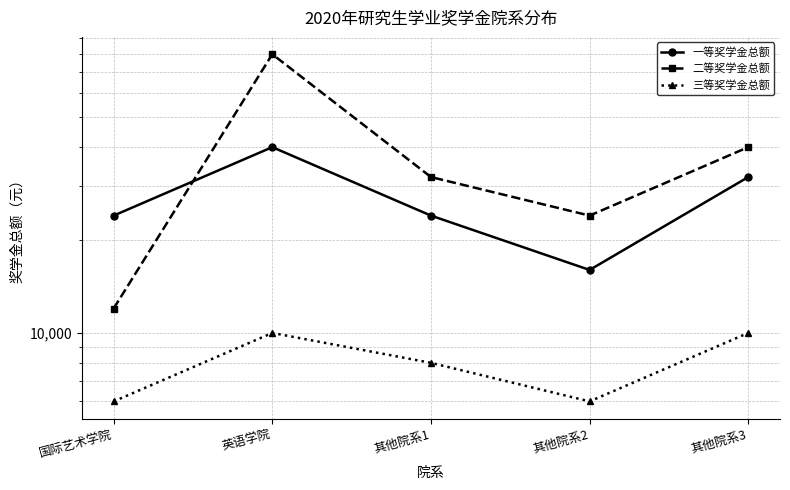

Reading left to right, what are all the values shown in this chart?

一等奖学金总额: 国际艺术学院=24000	英语学院=40000	其他院系1=24000	其他院系2=16000	其他院系3=32000
二等奖学金总额: 国际艺术学院=12000	英语学院=80000	其他院系1=32000	其他院系2=24000	其他院系3=40000
三等奖学金总额: 国际艺术学院=6000	英语学院=10000	其他院系1=8000	其他院系2=6000	其他院系3=10000